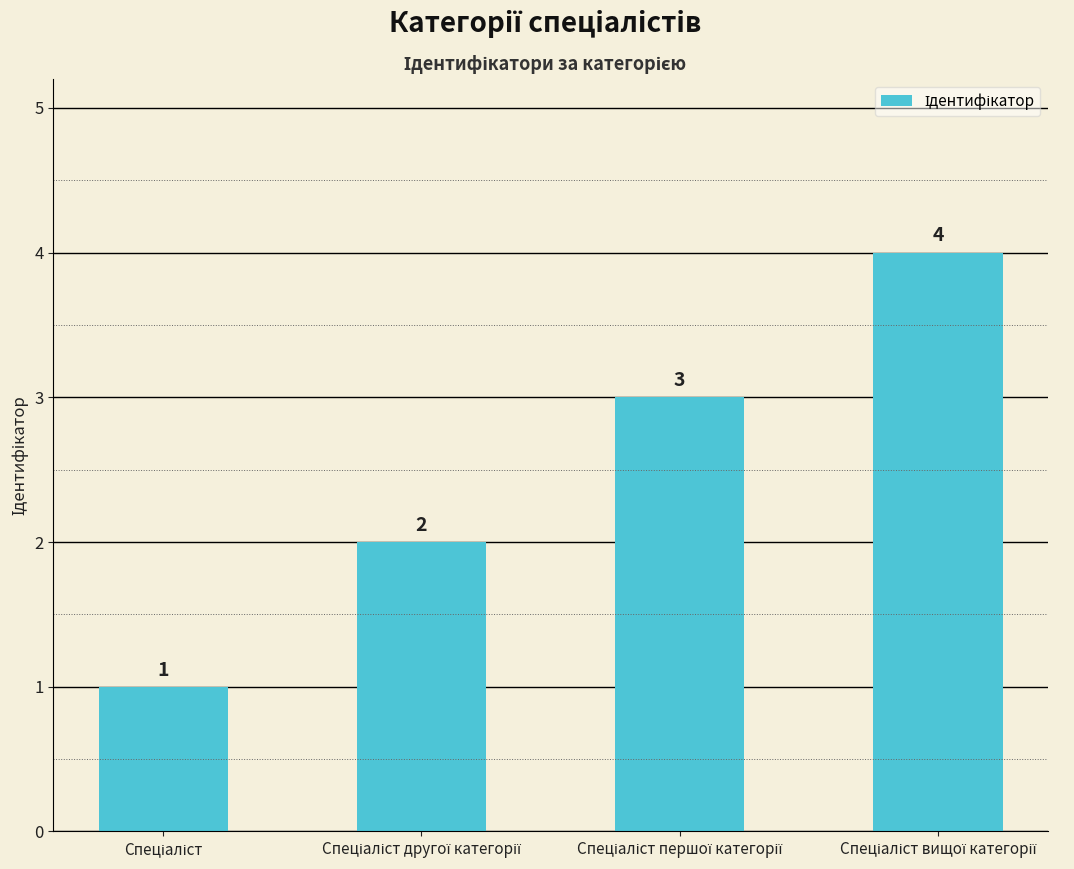

How many values are below 3?

2